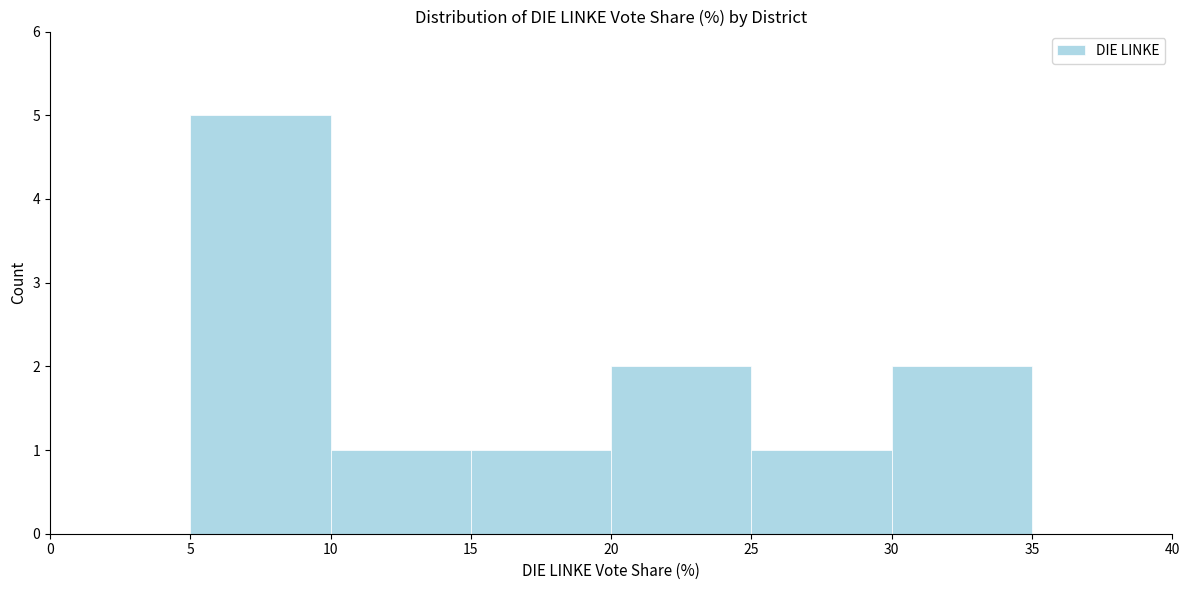

Which range on the x-axis has the tallest bar?

5 to 10